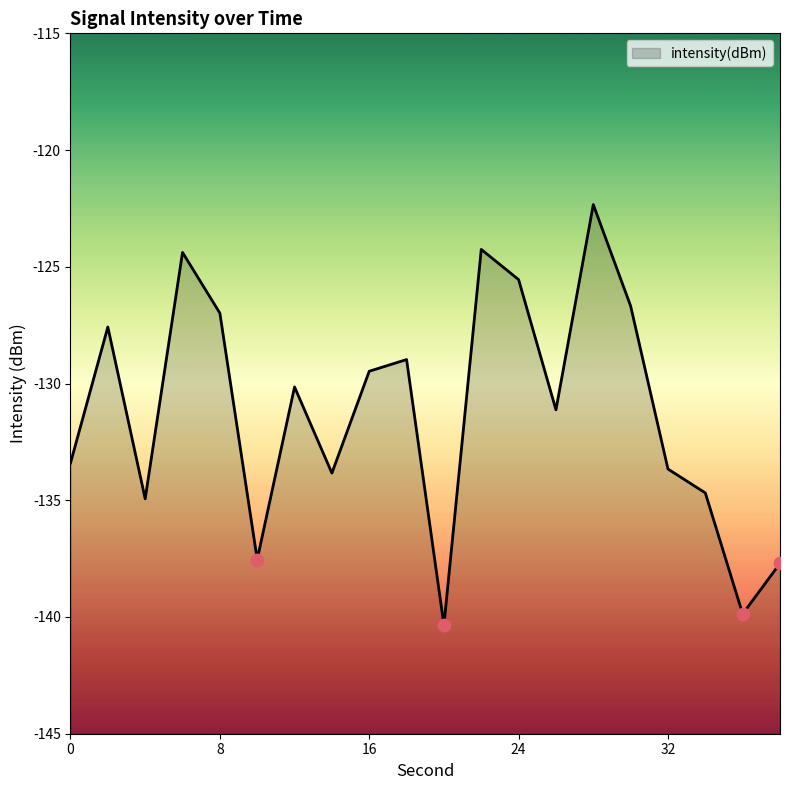

What is the change in value from 14 to 26?

+2.7